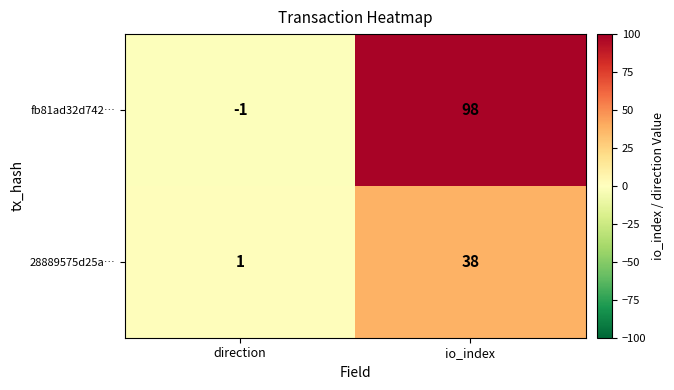

What is the sum of all fb81ad32d742… values?

97